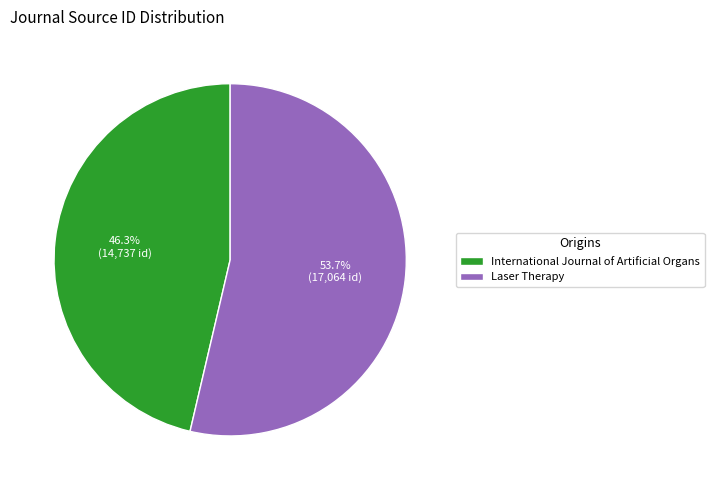

Which slice is the largest?

Laser Therapy